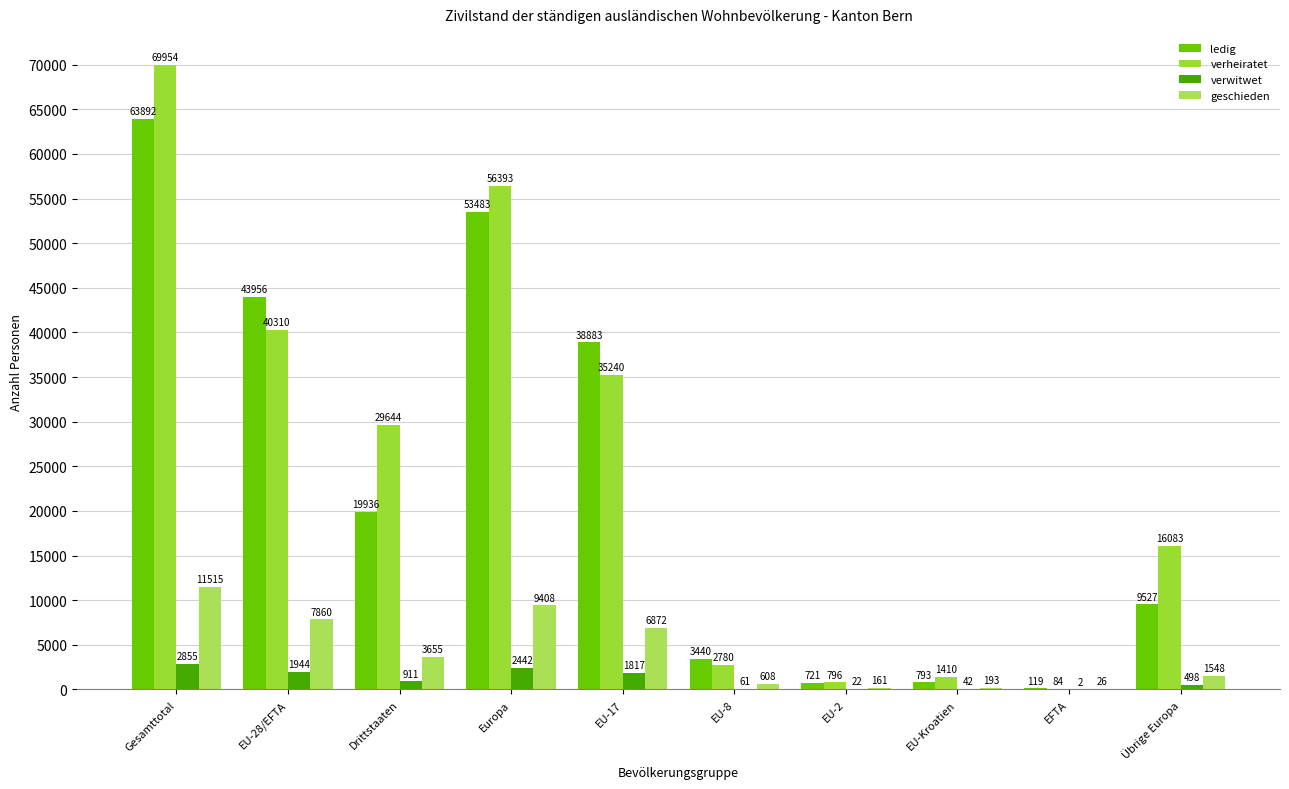

Which series has the widest spread of values?

verheiratet